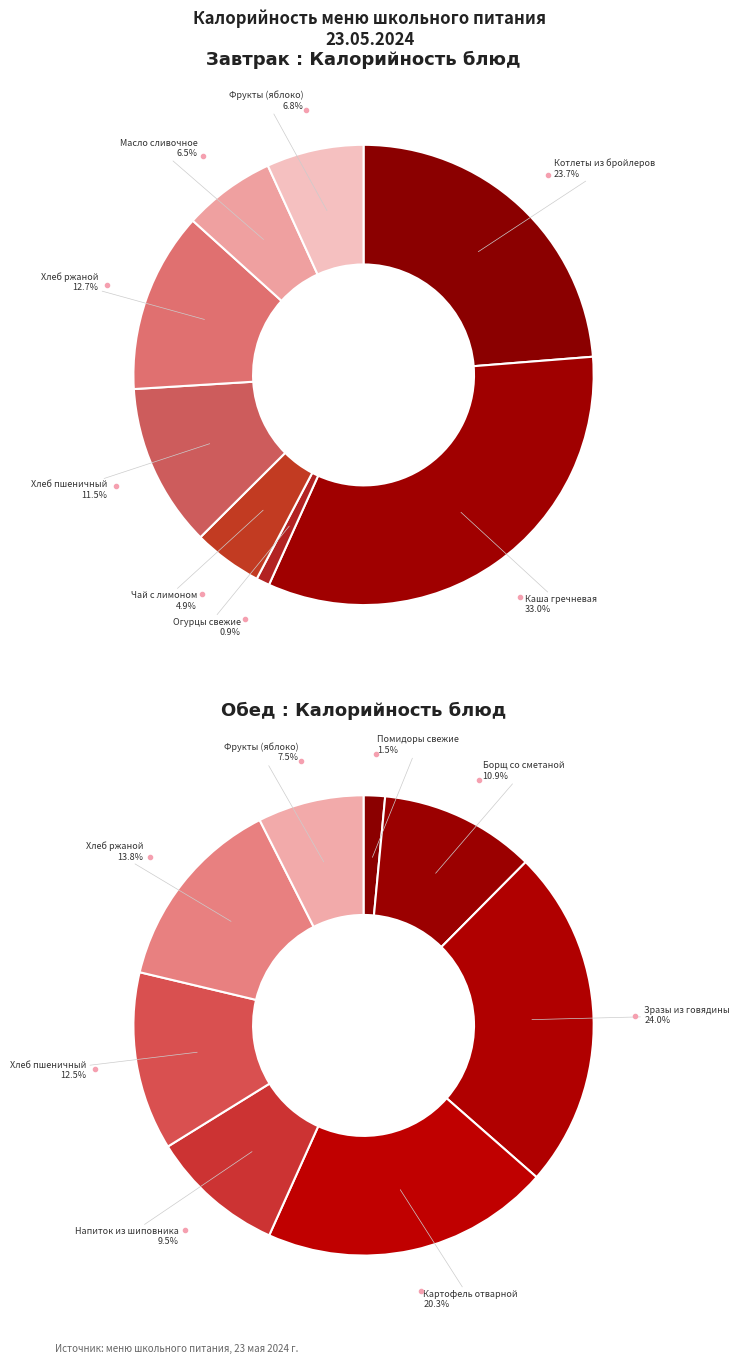

Combined, do ХЛЕБ РЖАНОЙ (завтрак) and ОВОЩИ НАТУРАЛЬНЫЕ свежие (помидоры) account for over 50%?

No